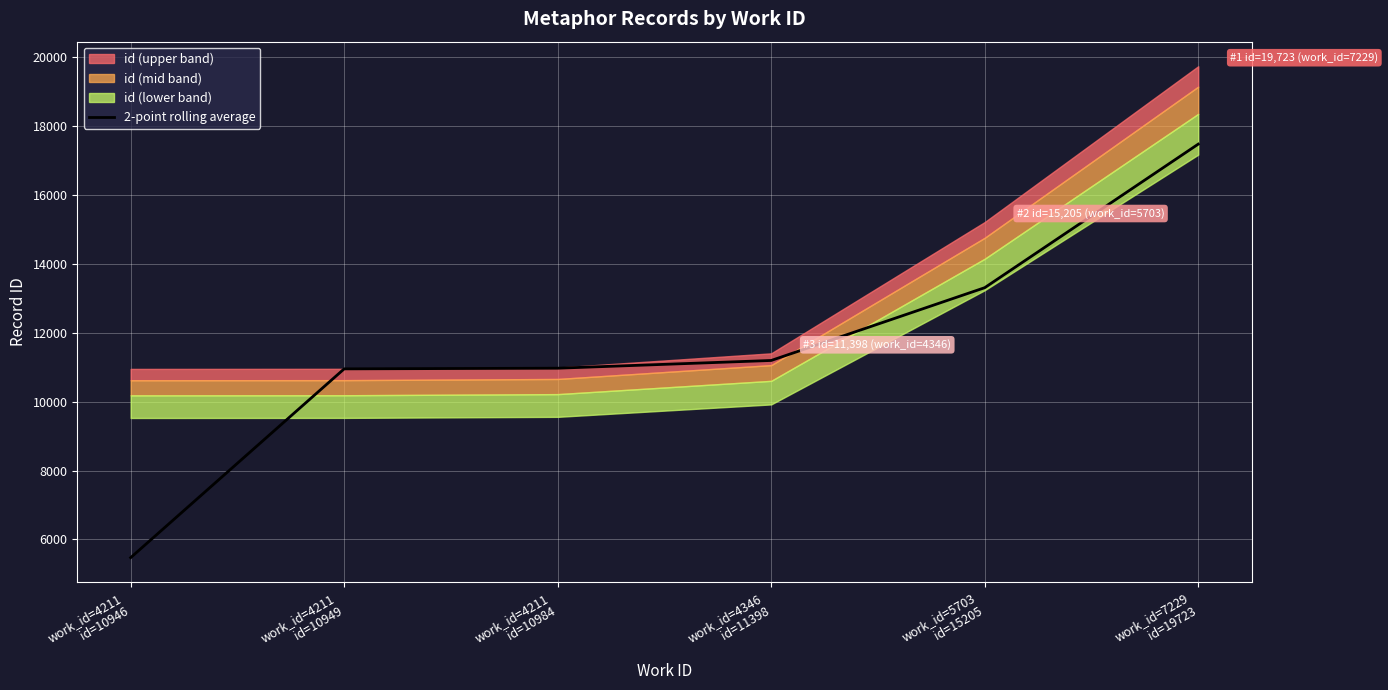

Is it true that the value at work_id=4211
id=10946 is 8871.8?

False